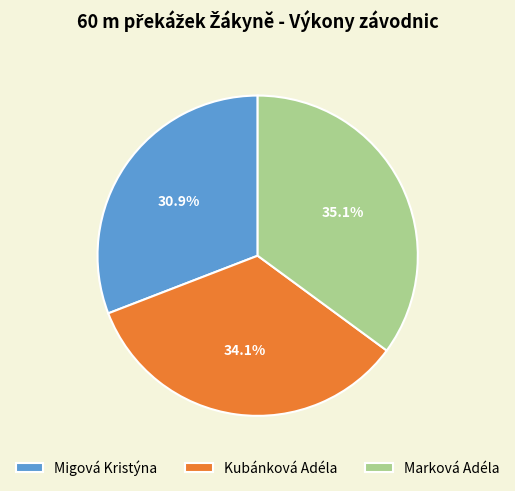

To the nearest percent, what portion does Migová Kristýna represent?

31%